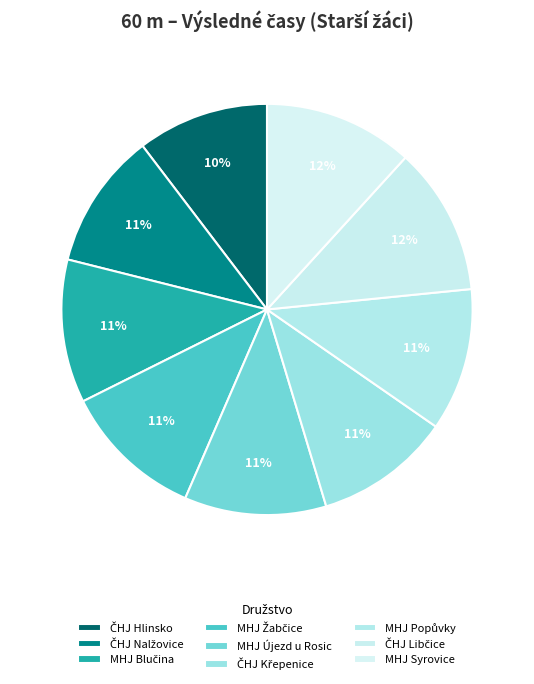

What is the change in value from ČHJ Křepenice to MHJ Popůvky?

+2.2